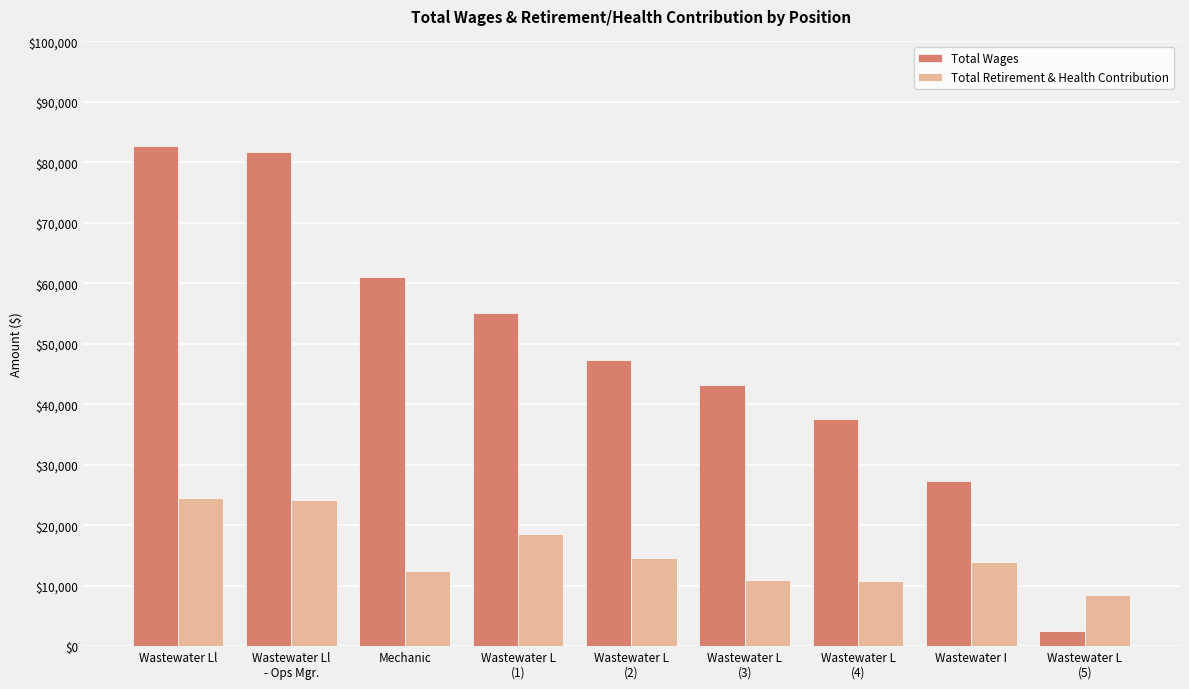

Which category has the highest value across all series?

Wastewater Ll